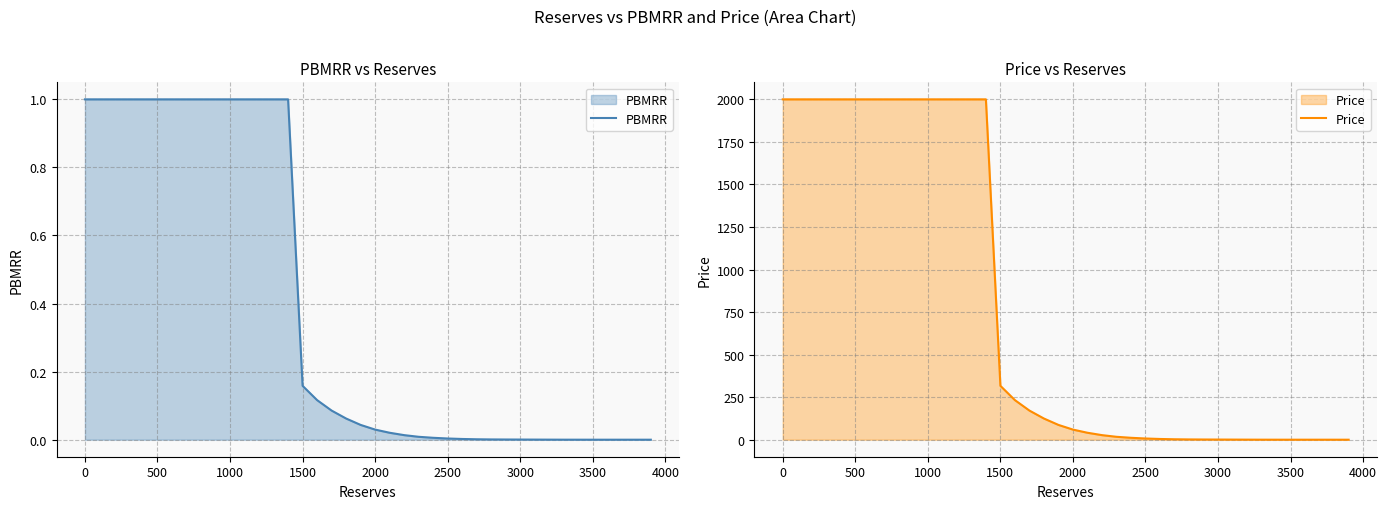

The value of PBMRR at 2500 is 0.0. True or false?

True